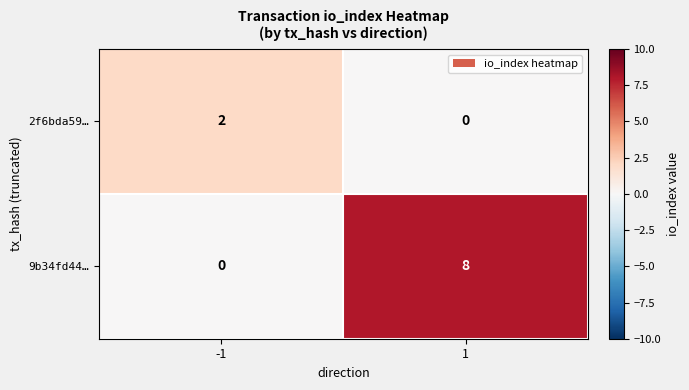

What is the sum of the 9b34fd44… values at -1 and 1?

8